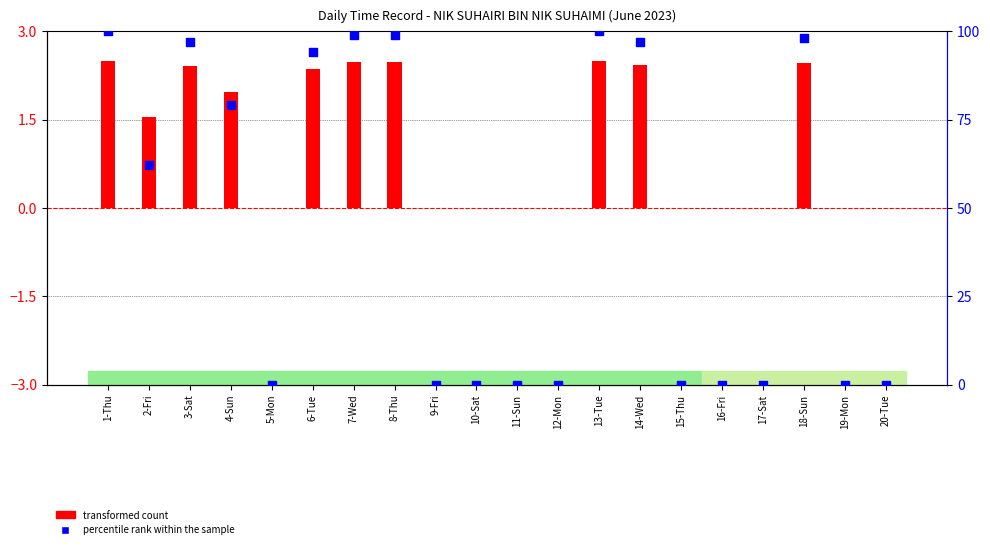

What is the total value across all series at 2-Fri?

63.5